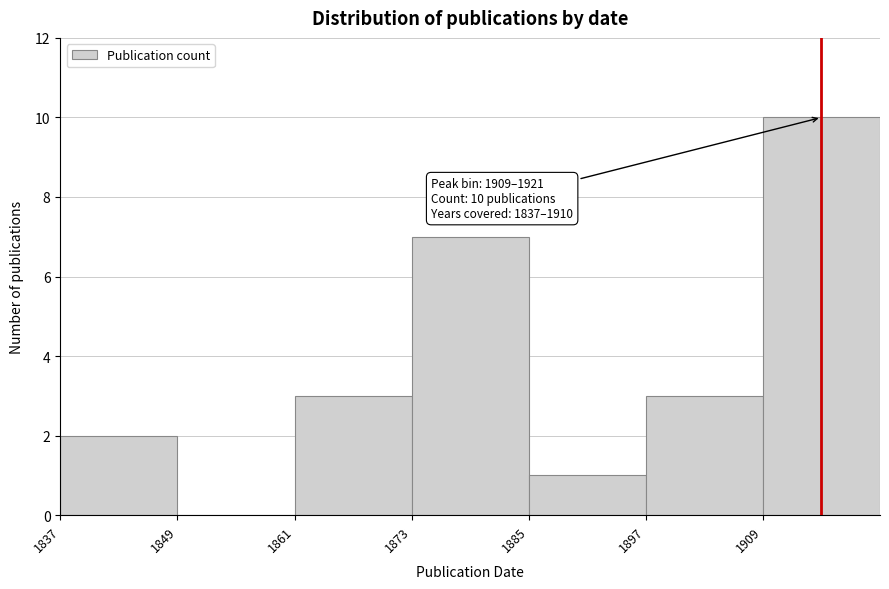

Which range on the x-axis has the tallest bar?

1909 to 1921